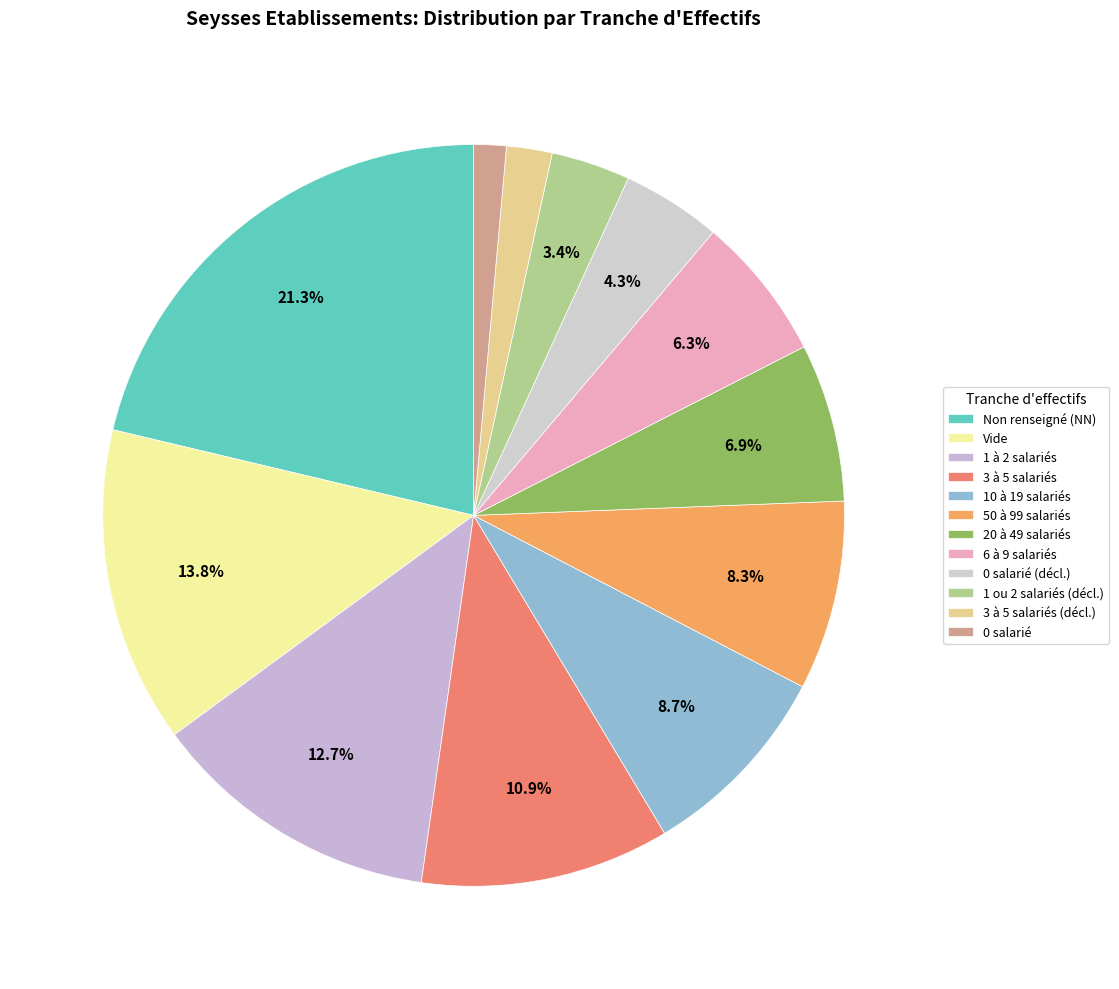

Is there any slice that represents more than half of the pie?

No